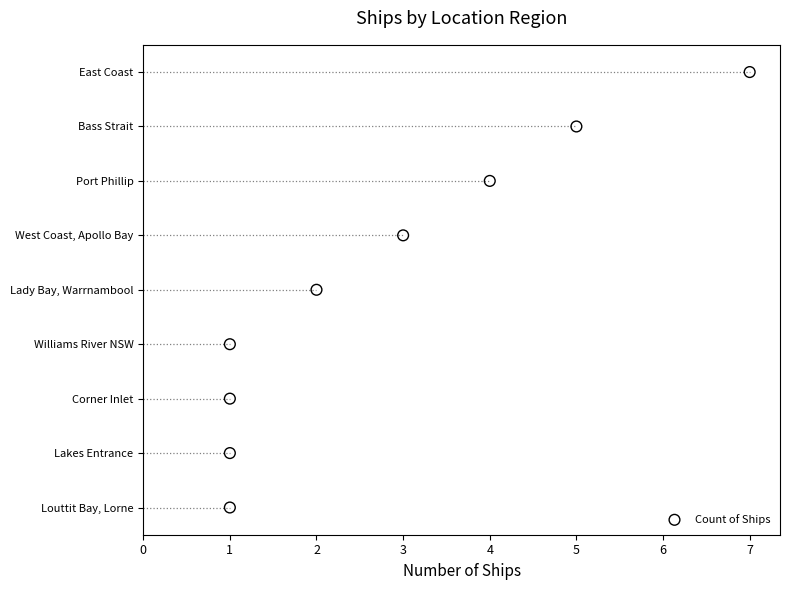

Which has a higher value, 2 or 5?

5